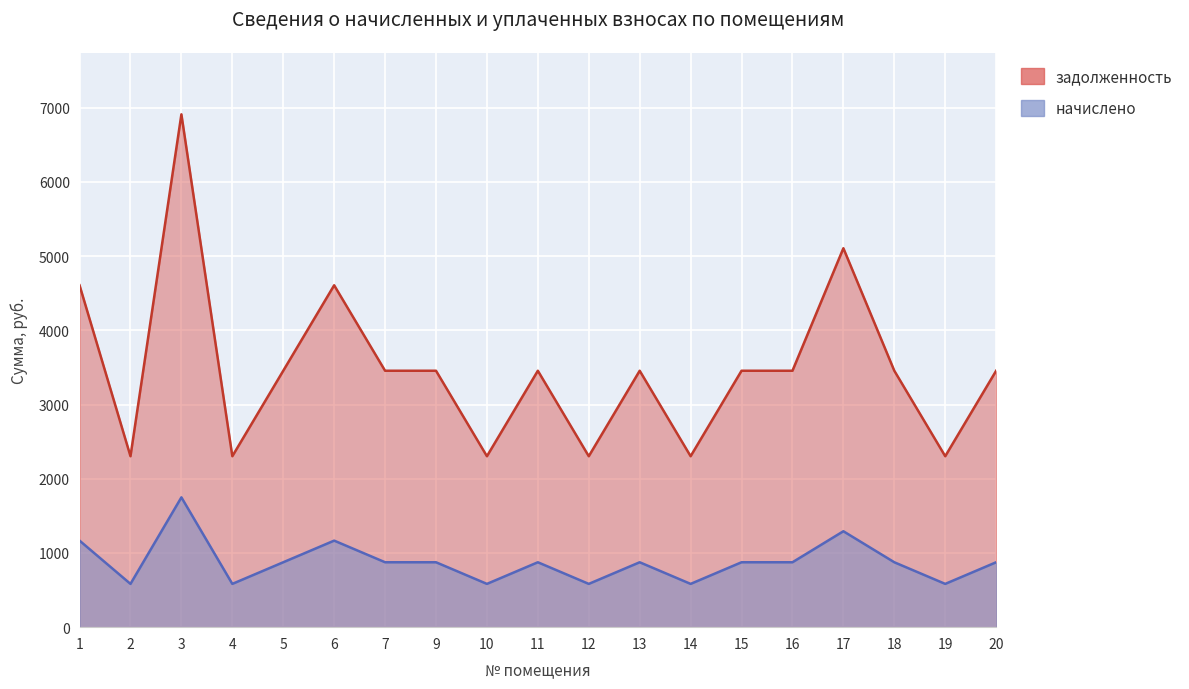

Between 10 and 13, which is larger?

13